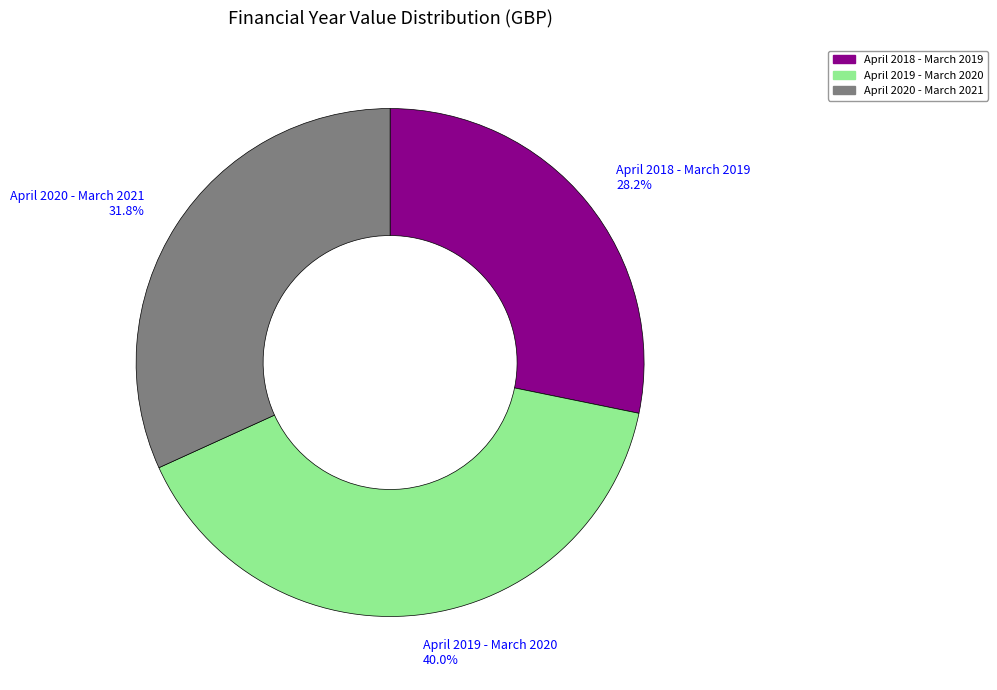

True or false: April 2020 - March 2021 accounts for 32% of the total.

True